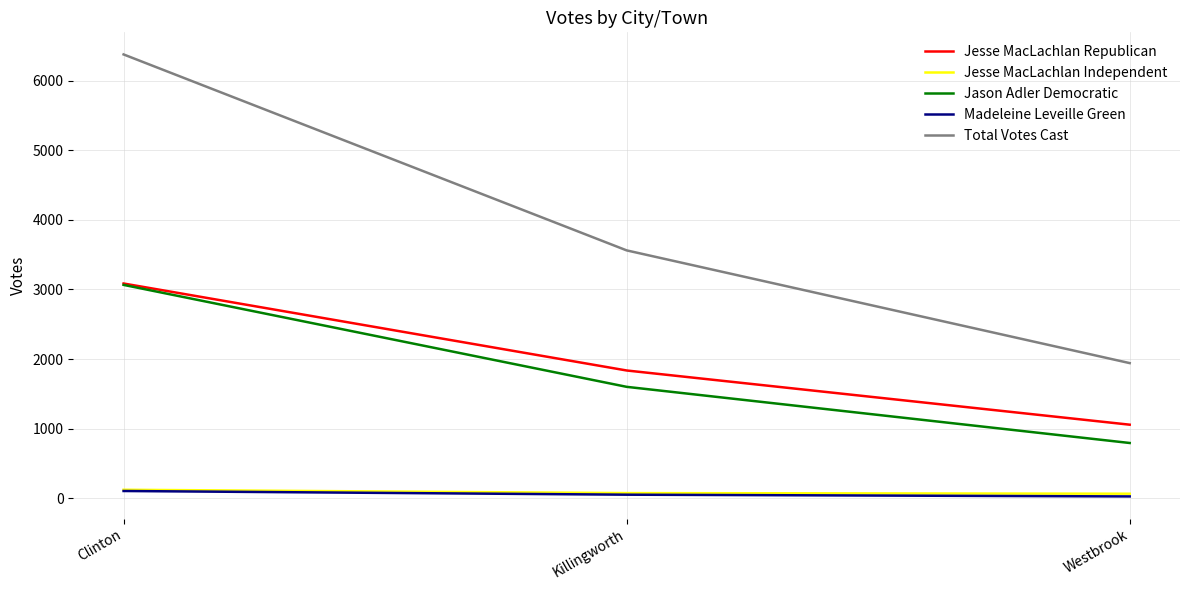

Which series has the largest range (max minus min)?

Total Votes Cast